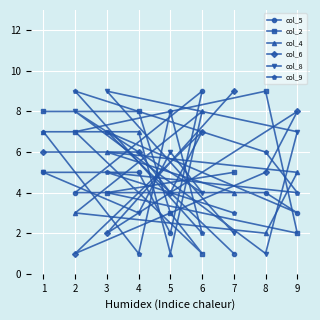

At 5, list the series in order from smallest to largest.

col_4, col_5, col_2, col_6, col_8, col_9